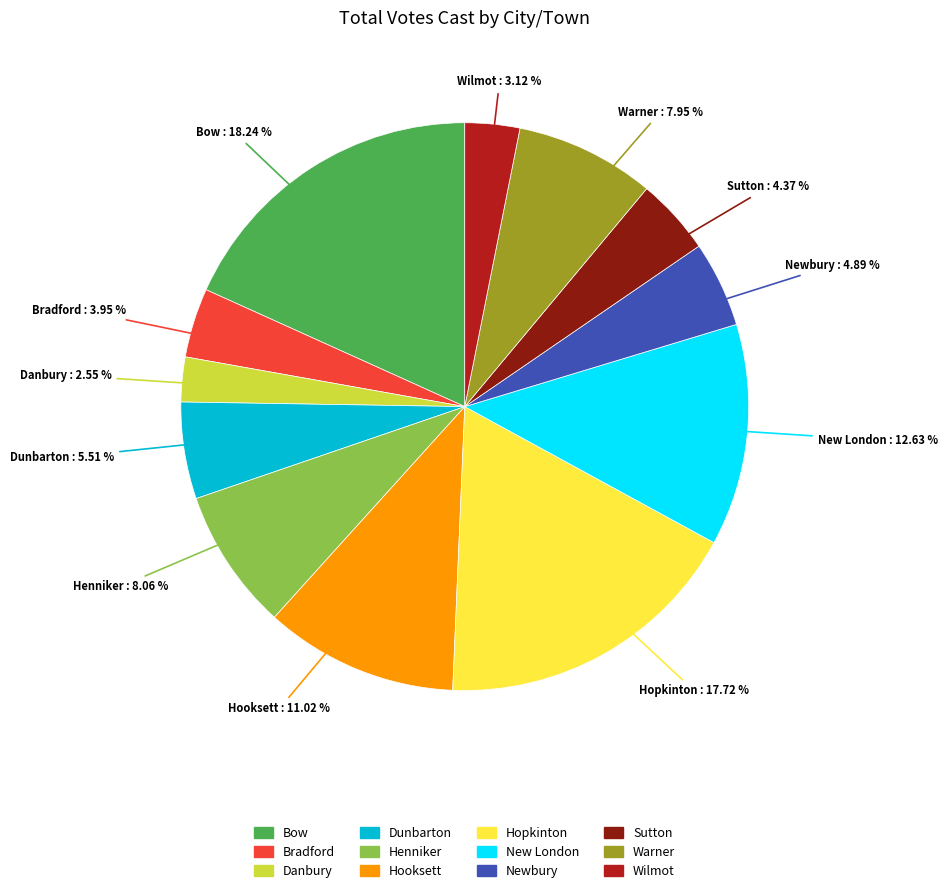

How many segments does this pie chart have?

12